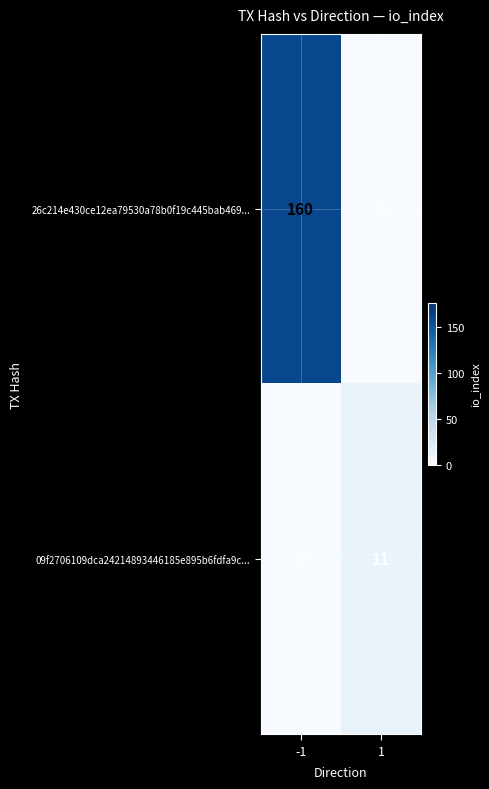

What is the average value of the 09f2706109dca24214893446185e895b6fdfa9c... series?

6